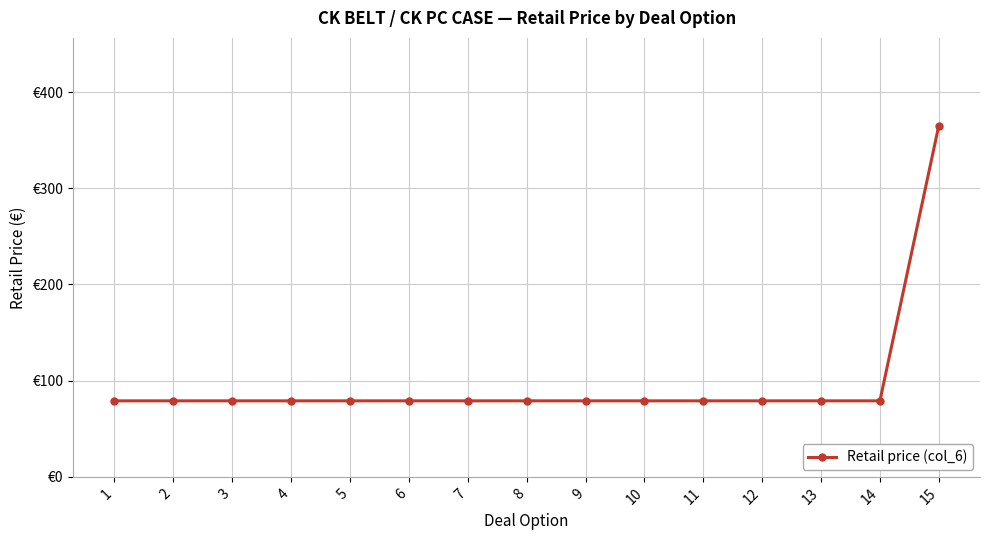

What is the value of the 6th point from the left?

79